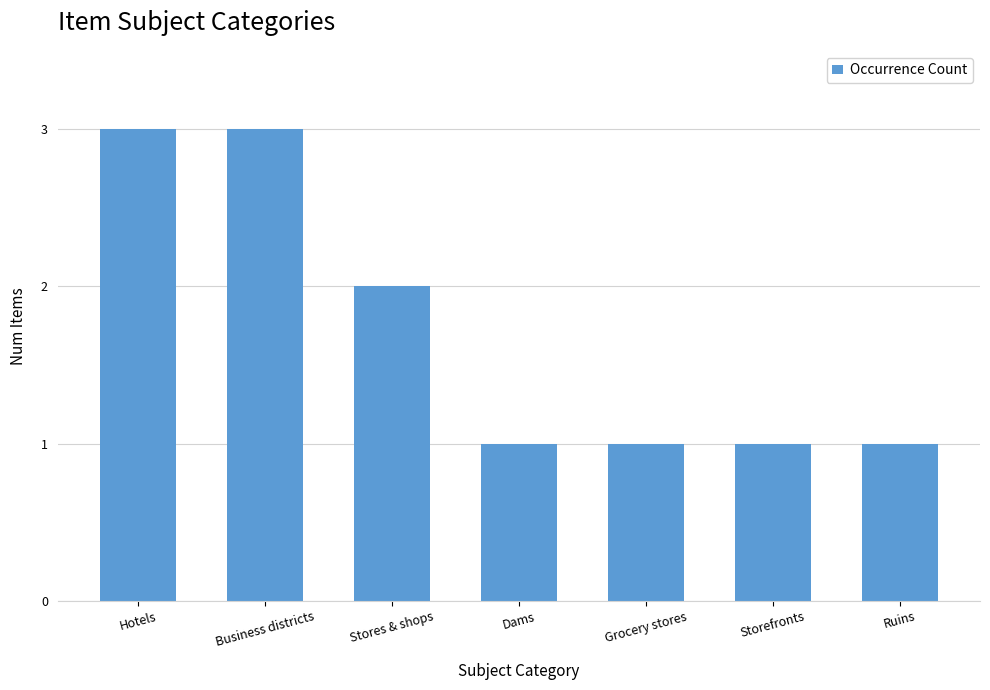

What is the approximate value at Business districts?

3